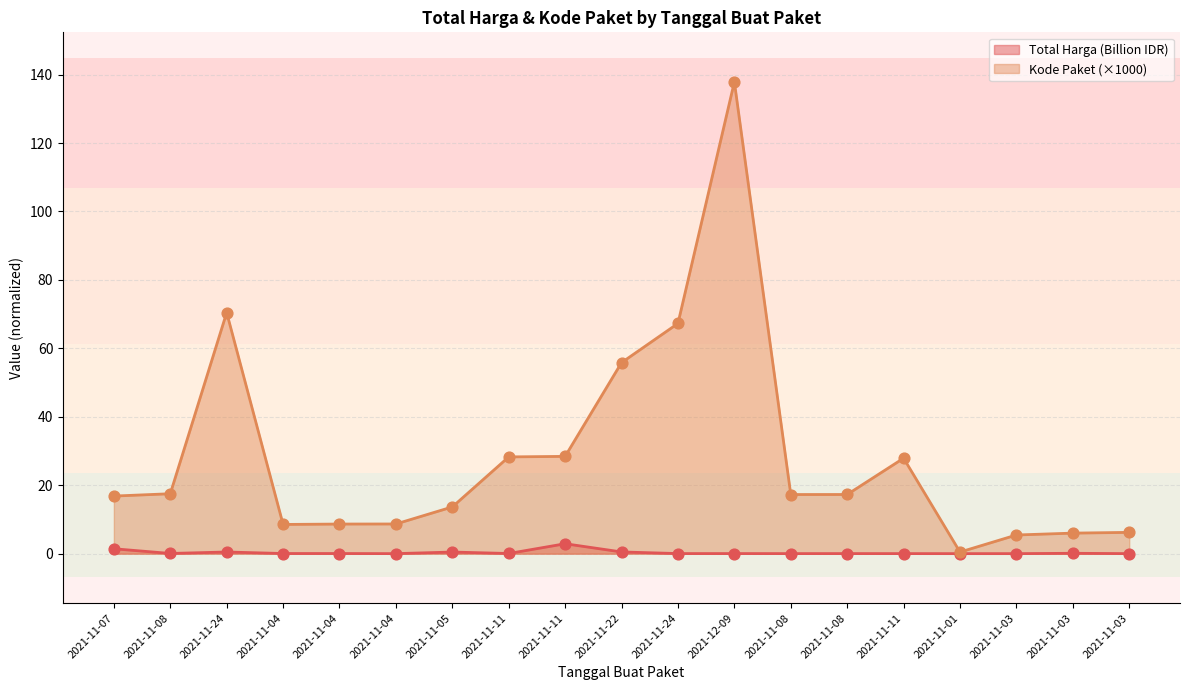

At how many categories does at least one series exceed 47?

4